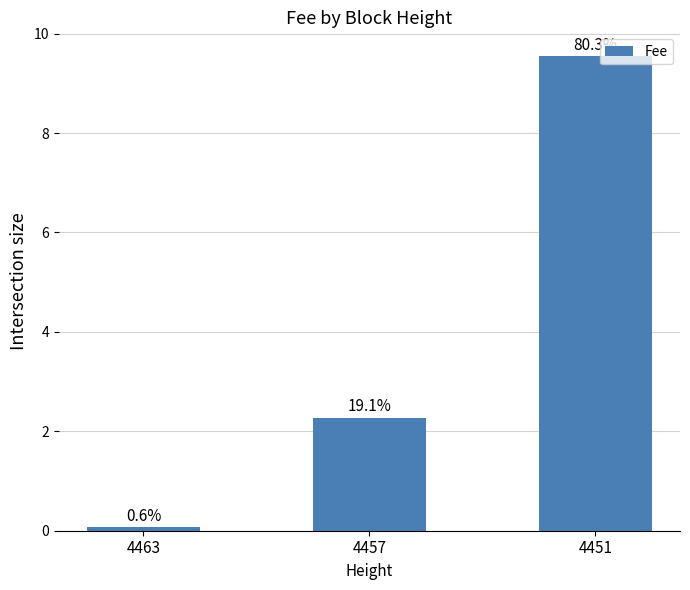

Are the bars horizontal?

No